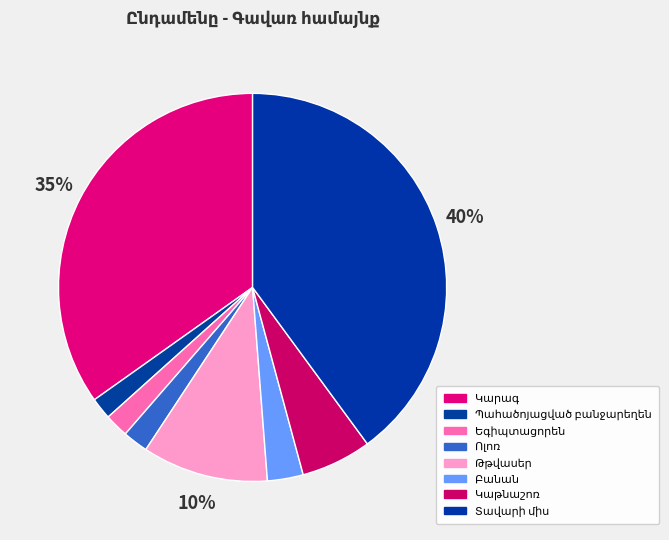

How many slices are in this pie chart?

8